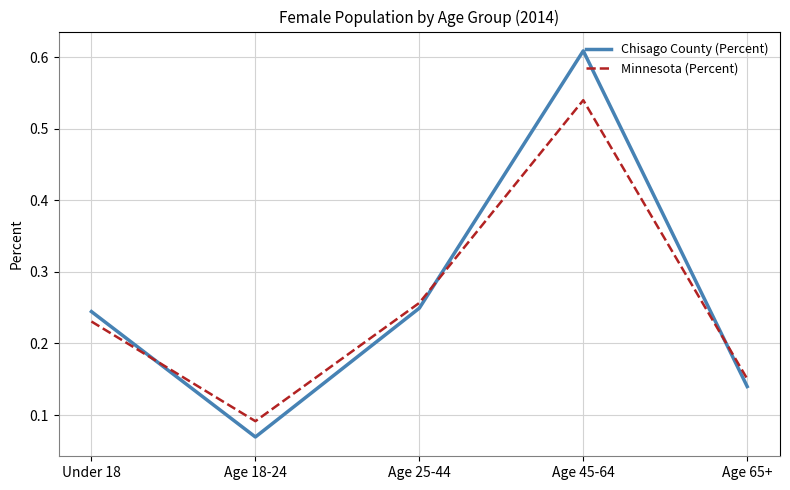

What position from the left is Under 18?

1